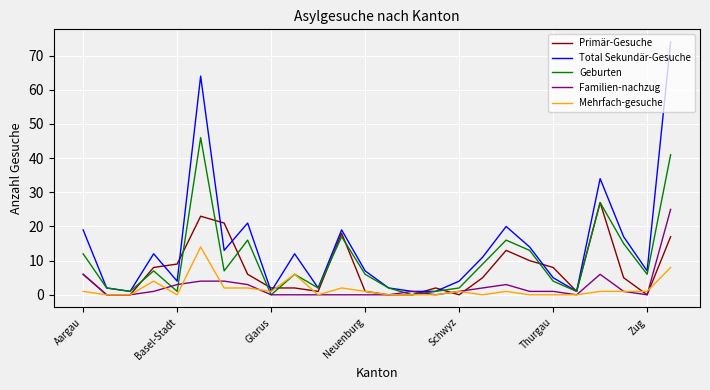

Which series has the largest total across all categories?

Total Sekundär-Gesuche